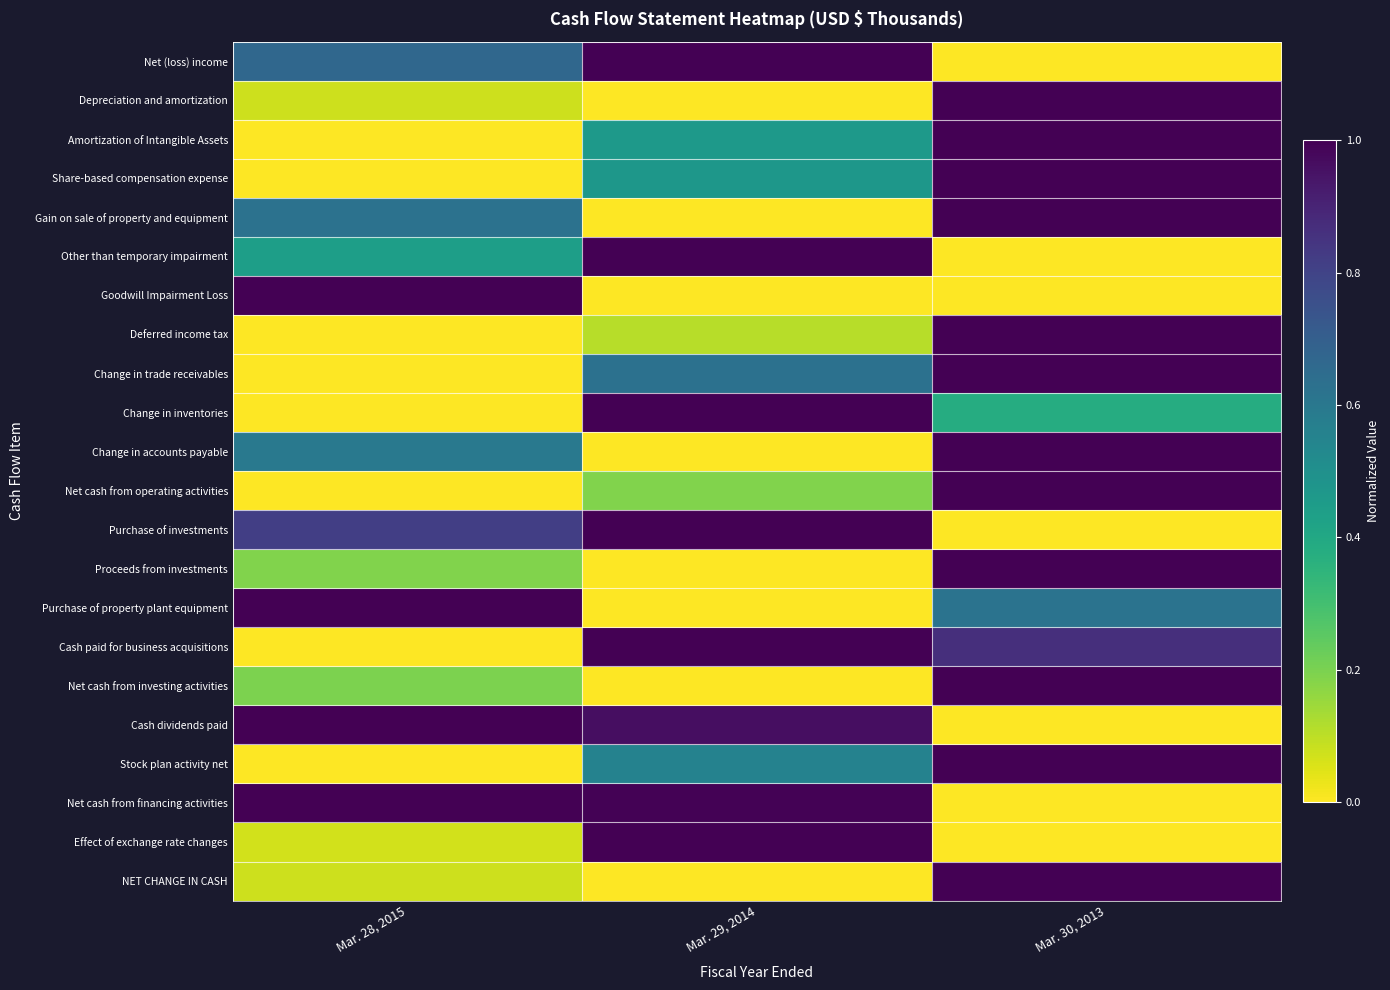

Reading left to right, list all the values displayed in this chart.

Net (loss) income: Mar. 28, 2015=0.7	Mar. 29, 2014=1.0	Mar. 30, 2013=0.0
Depreciation and amortization: Mar. 28, 2015=0.1	Mar. 29, 2014=0.0	Mar. 30, 2013=1.0
Amortization of Intangible Assets: Mar. 28, 2015=0.0	Mar. 29, 2014=0.5	Mar. 30, 2013=1.0
Share-based compensation expense: Mar. 28, 2015=0.0	Mar. 29, 2014=0.5	Mar. 30, 2013=1.0
Gain on sale of property and equipment: Mar. 28, 2015=0.6	Mar. 29, 2014=0.0	Mar. 30, 2013=1.0
Other than temporary impairment: Mar. 28, 2015=0.4	Mar. 29, 2014=1.0	Mar. 30, 2013=0.0
Goodwill Impairment Loss: Mar. 28, 2015=1.0	Mar. 29, 2014=0.0	Mar. 30, 2013=0.0
Deferred income tax: Mar. 28, 2015=0.0	Mar. 29, 2014=0.1	Mar. 30, 2013=1.0
Change in trade receivables: Mar. 28, 2015=0.0	Mar. 29, 2014=0.6	Mar. 30, 2013=1.0
Change in inventories: Mar. 28, 2015=0.0	Mar. 29, 2014=1.0	Mar. 30, 2013=0.4
Change in accounts payable: Mar. 28, 2015=0.6	Mar. 29, 2014=0.0	Mar. 30, 2013=1.0
Net cash from operating activities: Mar. 28, 2015=0.0	Mar. 29, 2014=0.2	Mar. 30, 2013=1.0
Purchase of investments: Mar. 28, 2015=0.8	Mar. 29, 2014=1.0	Mar. 30, 2013=0.0
Proceeds from investments: Mar. 28, 2015=0.2	Mar. 29, 2014=0.0	Mar. 30, 2013=1.0
Purchase of property plant equipment: Mar. 28, 2015=1.0	Mar. 29, 2014=0.0	Mar. 30, 2013=0.6
Cash paid for business acquisitions: Mar. 28, 2015=0.0	Mar. 29, 2014=1.0	Mar. 30, 2013=0.9
Net cash from investing activities: Mar. 28, 2015=0.2	Mar. 29, 2014=0.0	Mar. 30, 2013=1.0
Cash dividends paid: Mar. 28, 2015=1.0	Mar. 29, 2014=1.0	Mar. 30, 2013=0.0
Stock plan activity net: Mar. 28, 2015=0.0	Mar. 29, 2014=0.6	Mar. 30, 2013=1.0
Net cash from financing activities: Mar. 28, 2015=1.0	Mar. 29, 2014=1.0	Mar. 30, 2013=0.0
Effect of exchange rate changes: Mar. 28, 2015=0.1	Mar. 29, 2014=1.0	Mar. 30, 2013=0.0
NET CHANGE IN CASH: Mar. 28, 2015=0.1	Mar. 29, 2014=0.0	Mar. 30, 2013=1.0